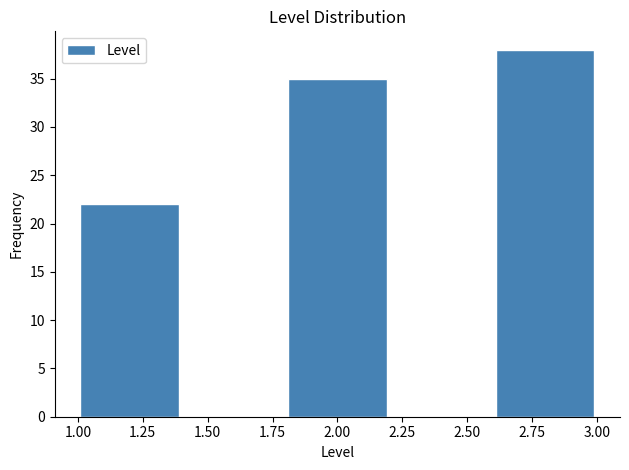

Reading left to right, transcribe this chart: for each bar, give the range it covers on the x-axis and its height. The values are not printed on the chart, so give them approximately, as read against the axis.

1.0 to 1.4: 22
1.4 to 1.8: 0
1.8 to 2.2: 35
2.2 to 2.6: 0
2.6 to 3.0: 38